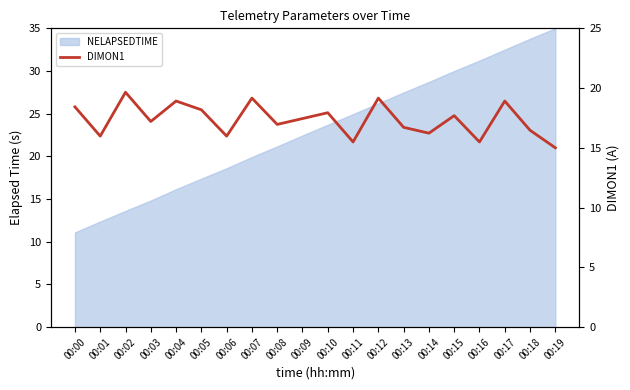

At which category does the chart reach its peak across all series?

00:02